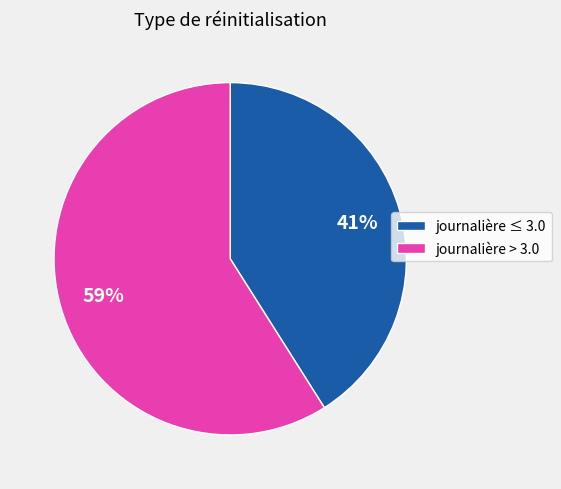

The journalière ≤ 3.0 slice represents 49% of the pie. True or false?

False